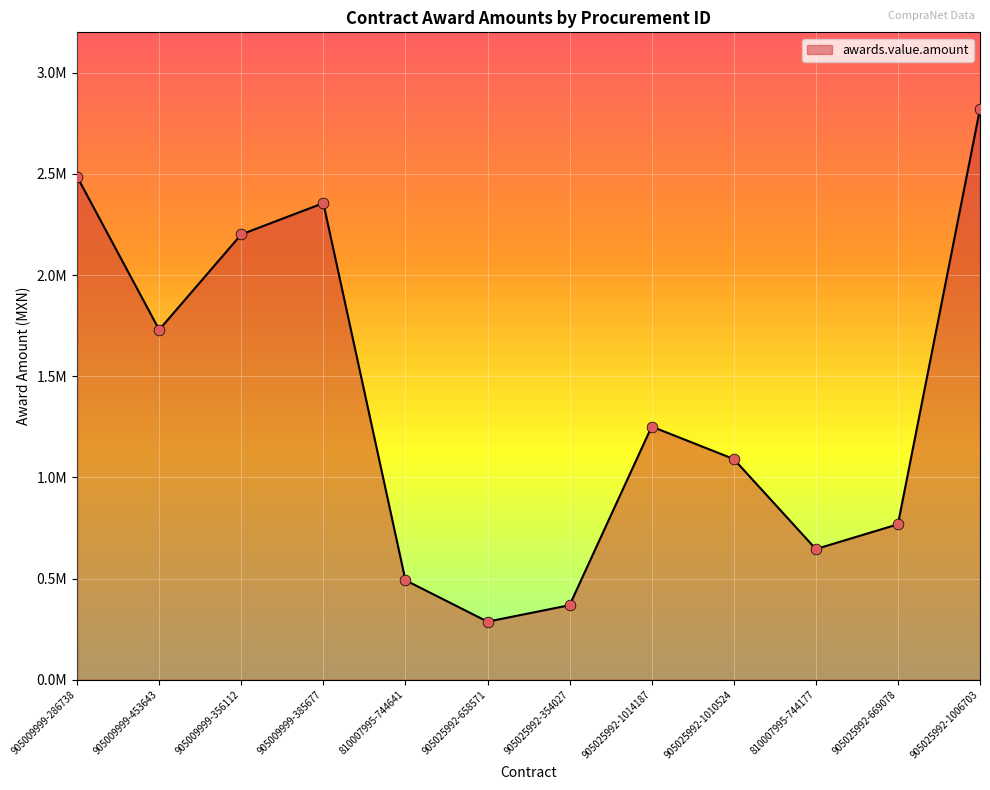

What is the change in value from 905009999-356112 to 810007995-744177?

-1555139.8